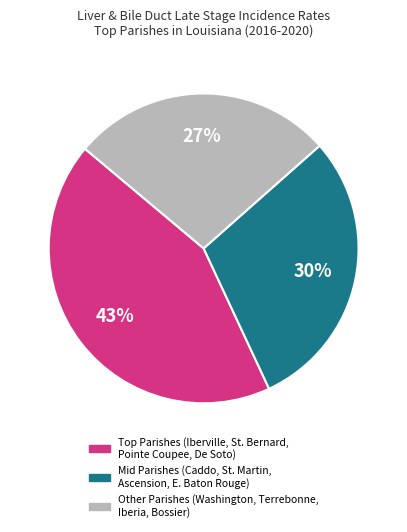

Count the number of slices in the pie.

3